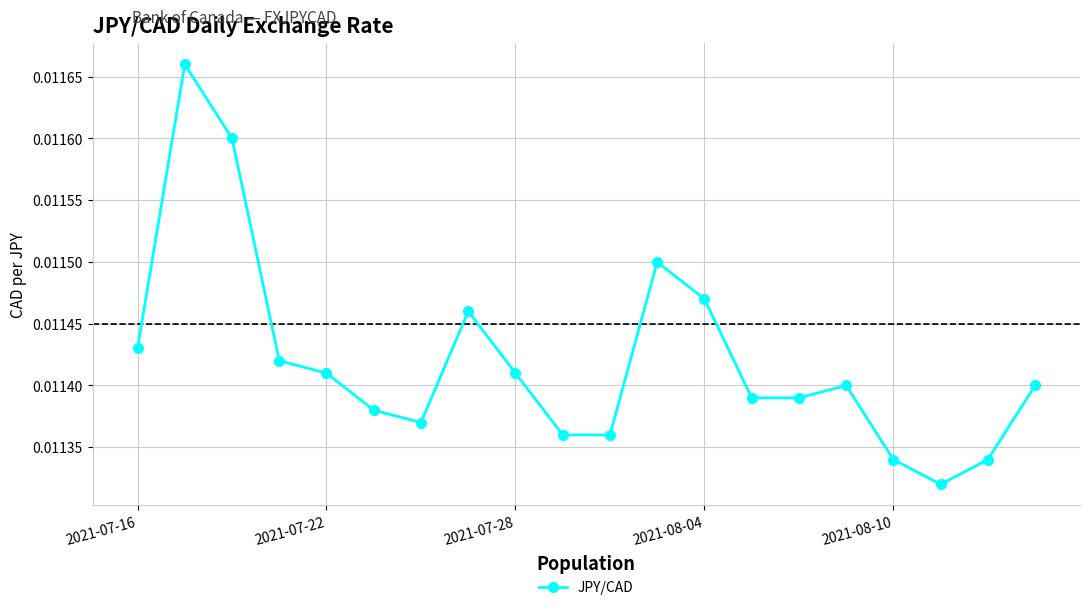

True or false: the data has more than 0 interior local peaks.

True